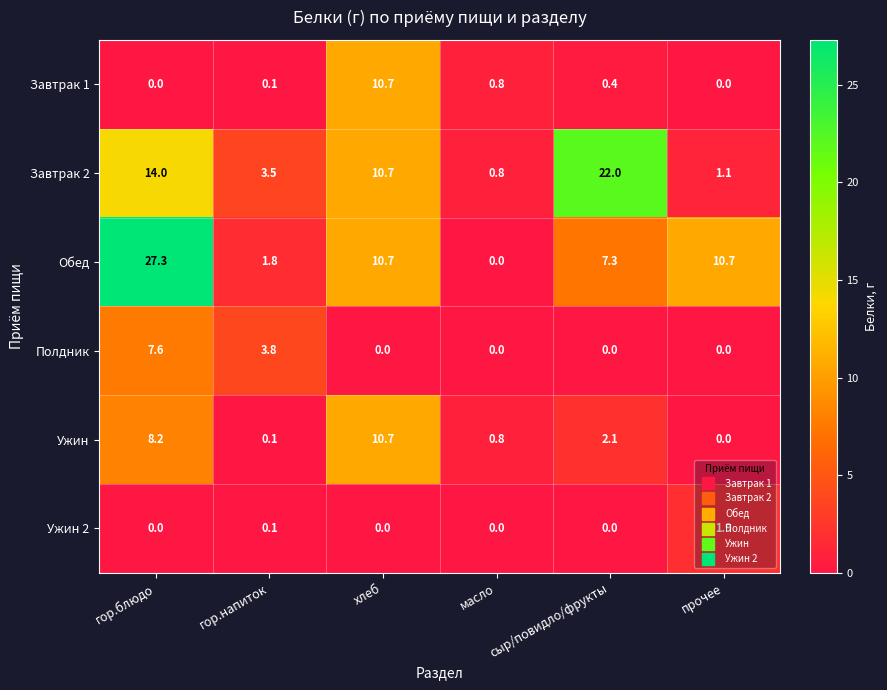

What is the spread (max minus min) of values at гор.блюдо?

27.3